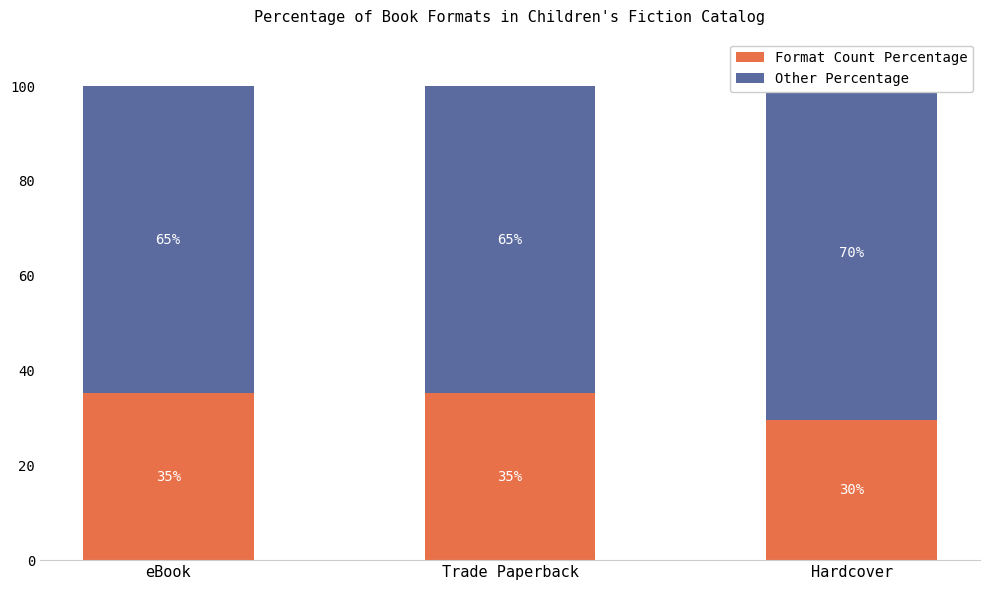

What is the difference between the maximum and second lowest values in the Other Percentage series?

5.6